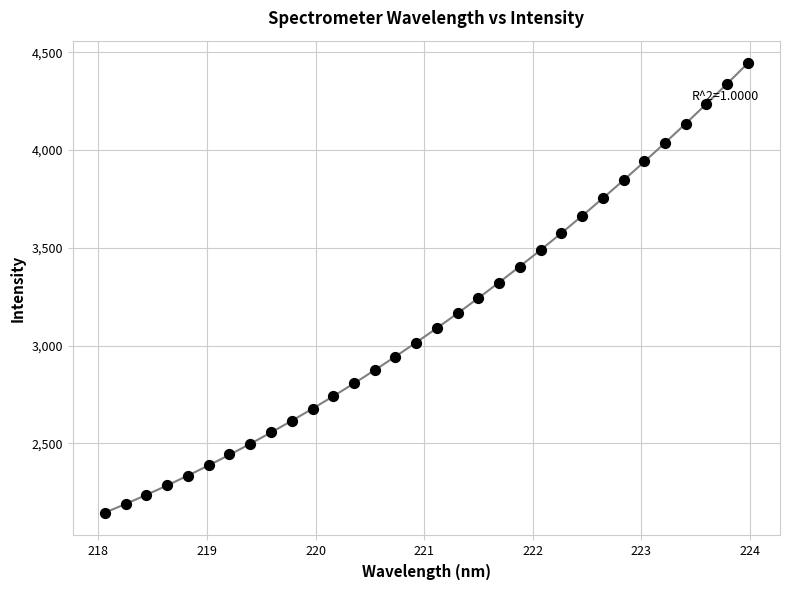

What is the range of Y values (max minus min)?

2299.6